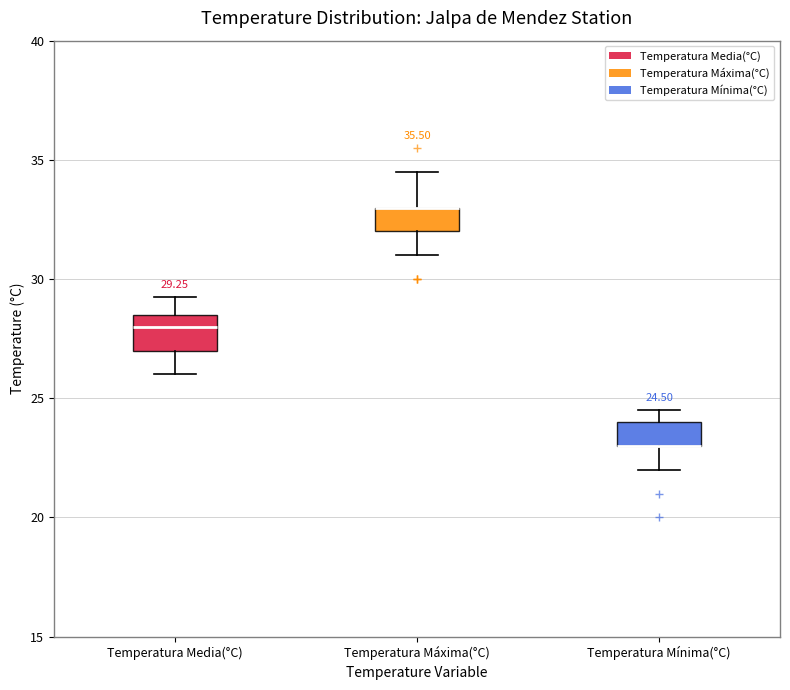

Comparing the boxes themselves (not the whiskers), which one is the tallest?

Temperatura Media(°C)